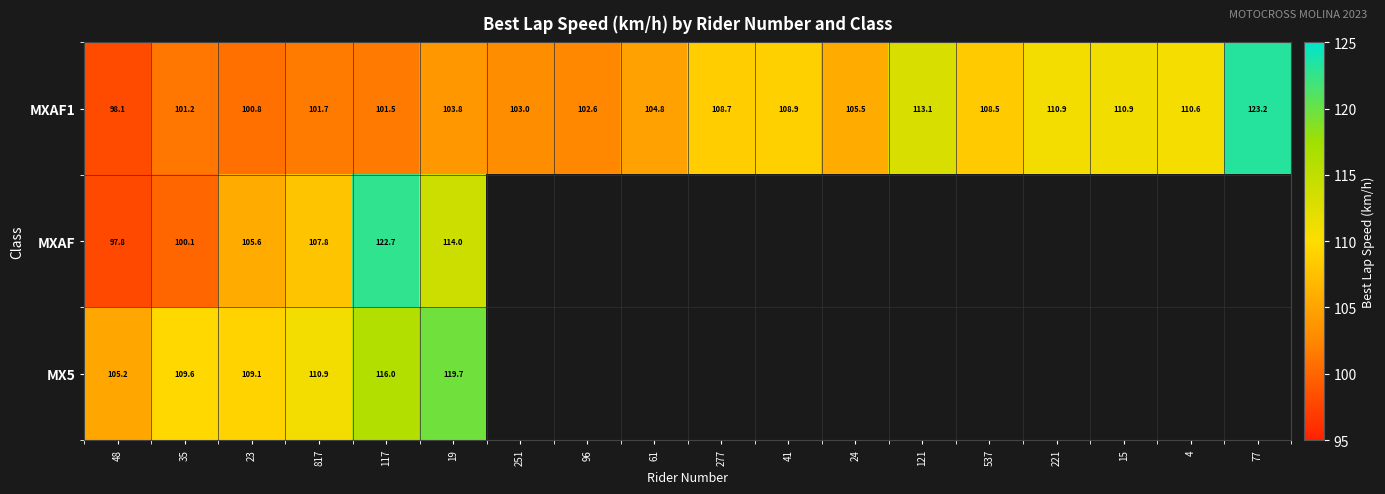

True or false: MXAF1 has a value of 60.6 at 19.

False